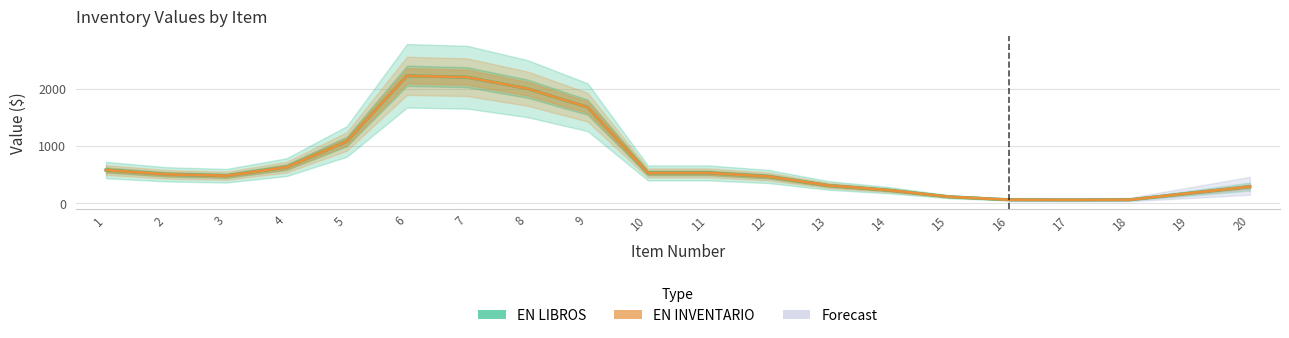

True or false: EN LIBROS and EN INVENTARIO cross at least once.

False